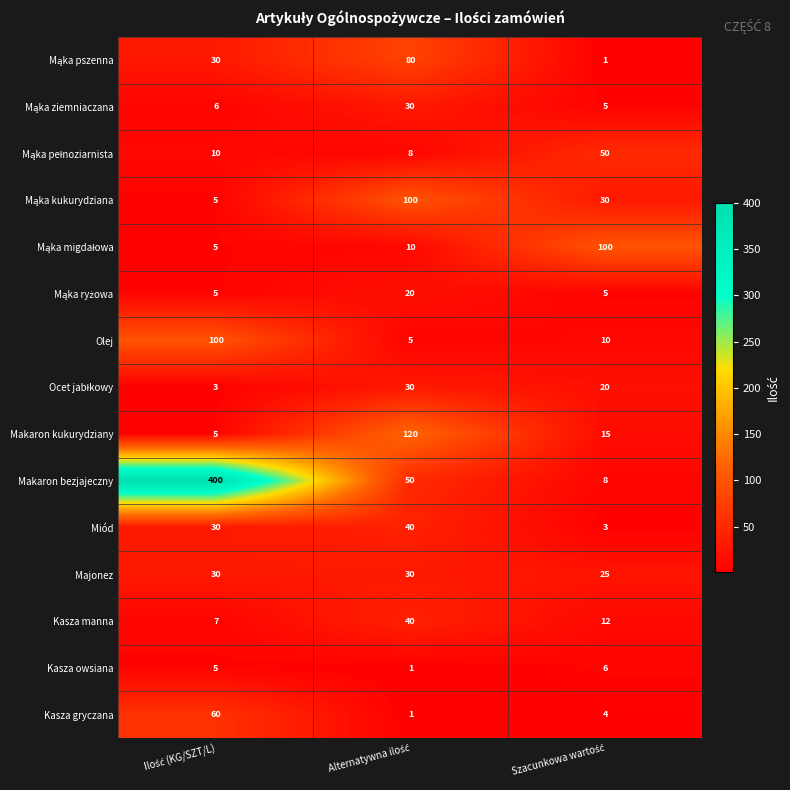

Which series has the largest total across all categories?

Makaron bezjajeczny